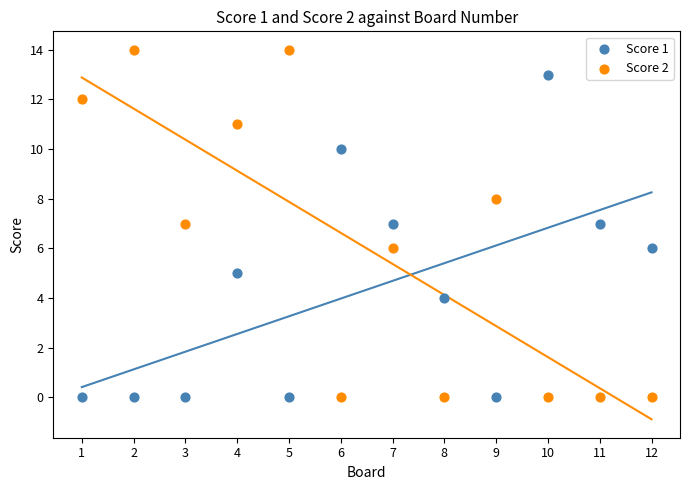

Across all data points, what is the range of X values (max minus min)?

11